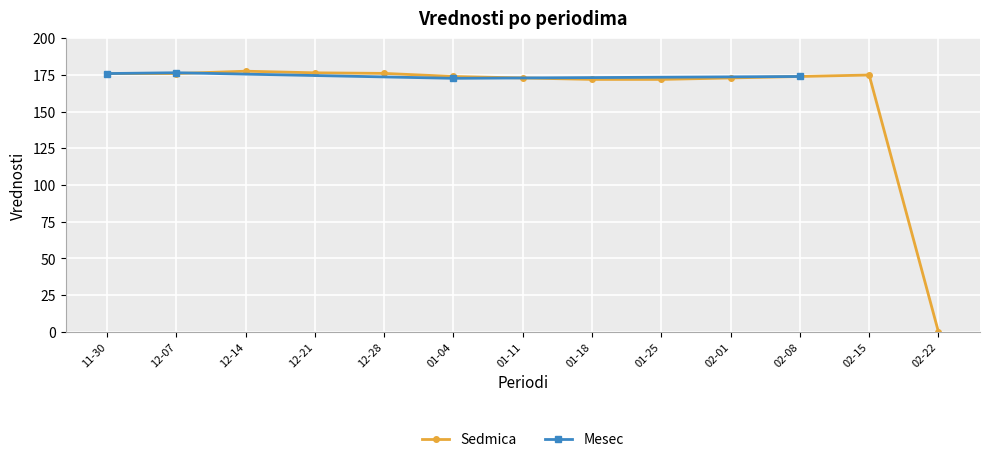

The value of Sedmica at 02-08 is 174.0. True or false?

True